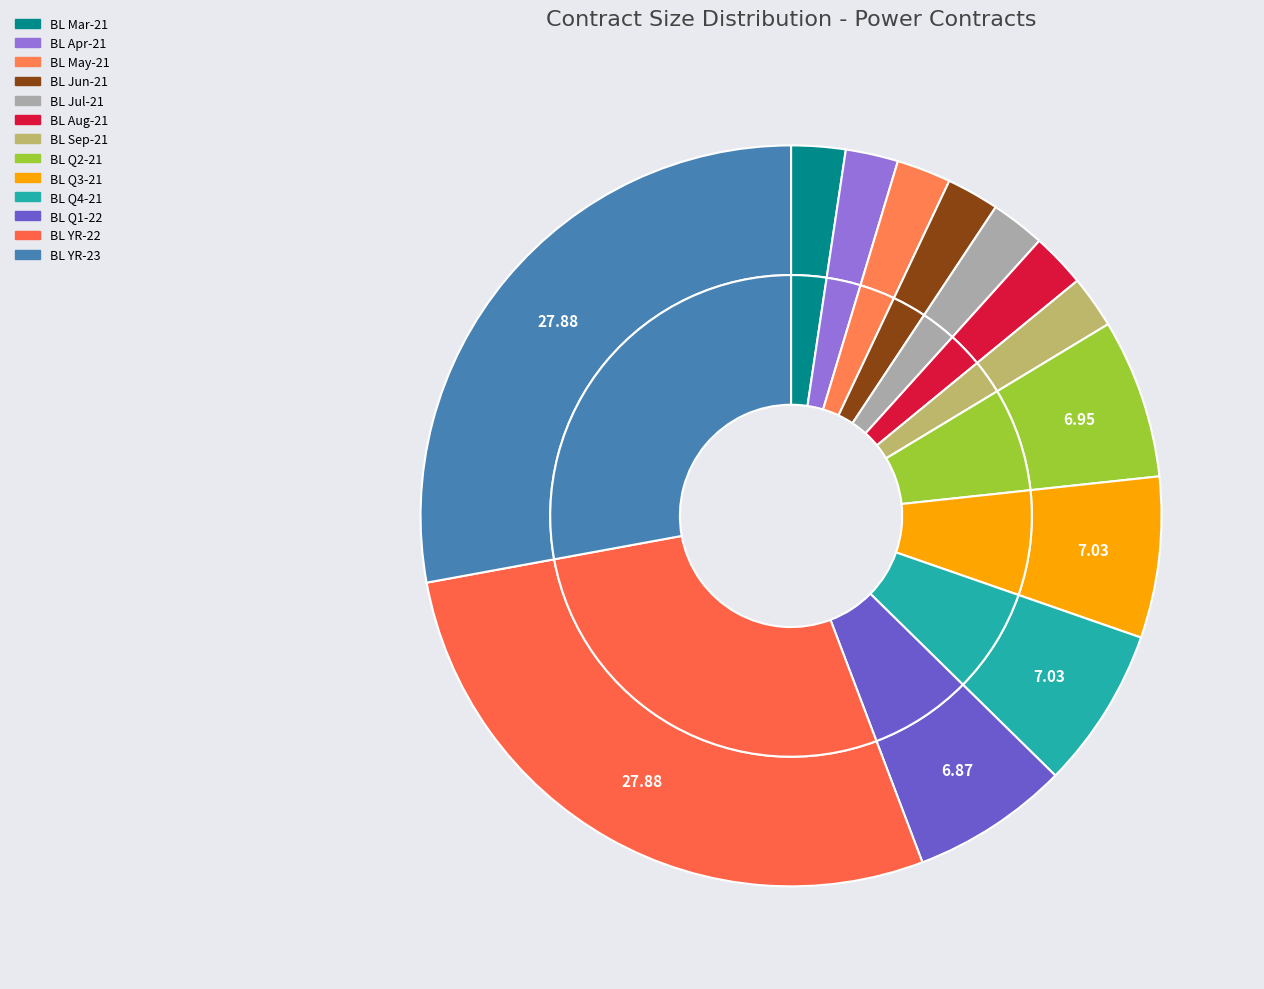

Does BL Q4-21 represent more than half of the total?

No